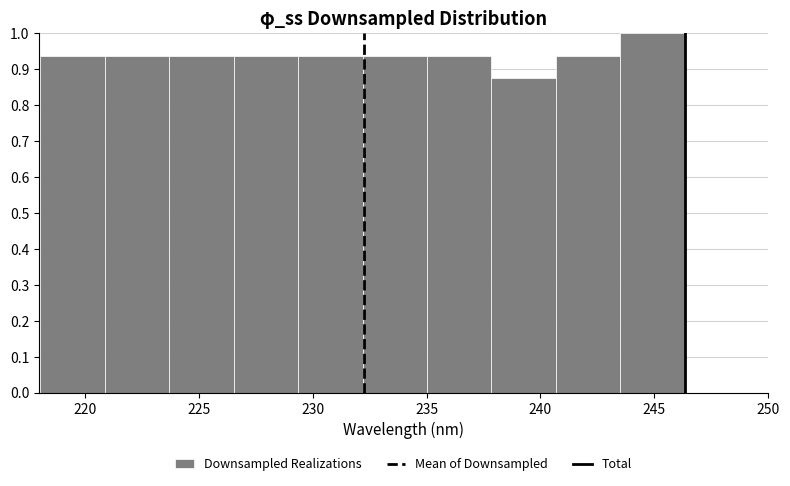

Reading left to right, list every bar in this chart as the range it spans on the x-axis followed by its height. Neither the bar edges nor the heights are printed on the chart, so give them approximately, as read against the axes.

218.0 to 221.0: 0.94
221.0 to 223.5: 0.94
223.5 to 226.5: 0.94
226.5 to 229.5: 0.94
229.5 to 232.0: 0.94
232.0 to 235.0: 0.94
235.0 to 238.0: 0.94
238.0 to 240.5: 0.88
240.5 to 243.5: 0.94
243.5 to 246.5: 1.00